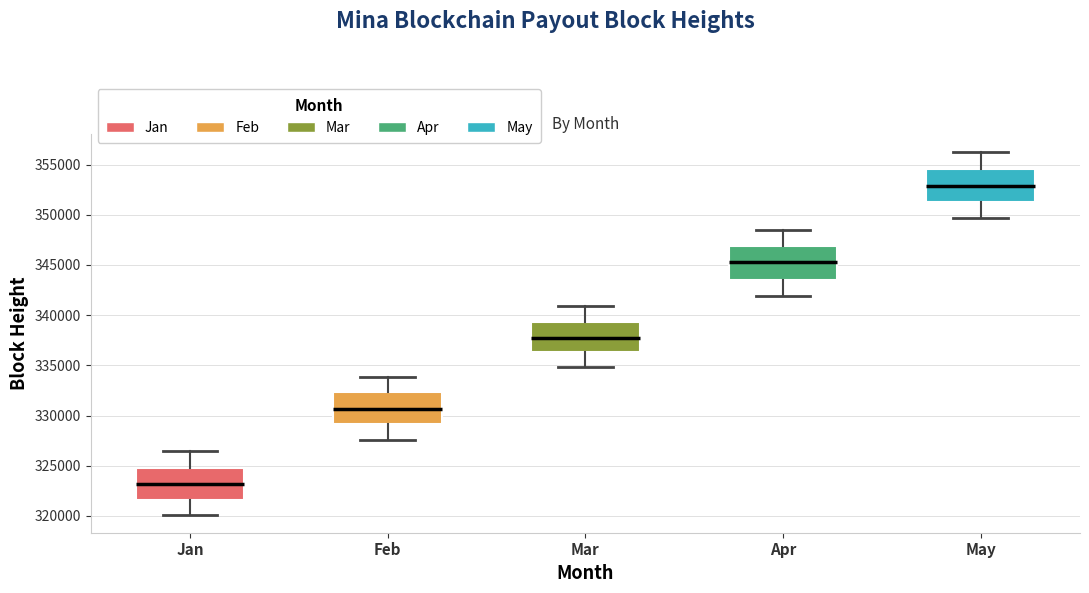

Which box has the highest median line?

May